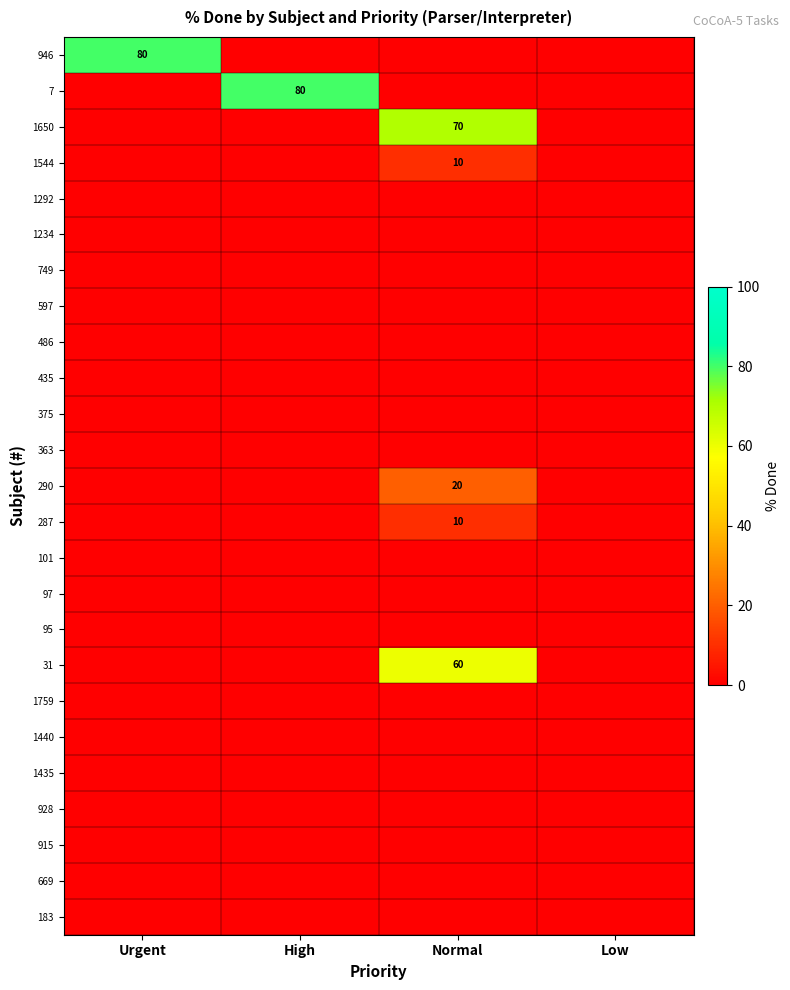

What is the sum of the 290 values at Normal and High?

20